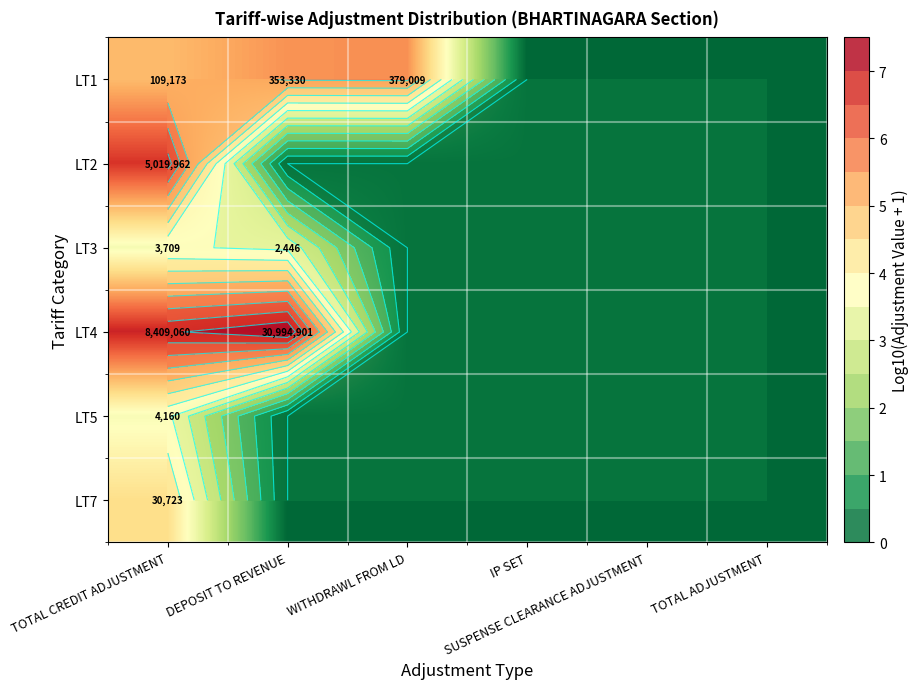

The value of LT5 at WITHDRAWL FROM LD is 1.6. True or false?

False